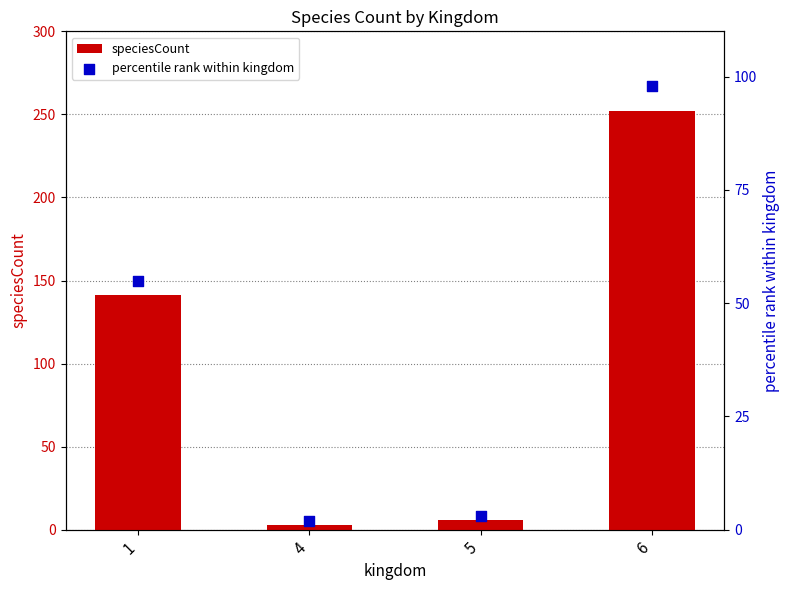

At how many categories does at least one series exceed 30?

2